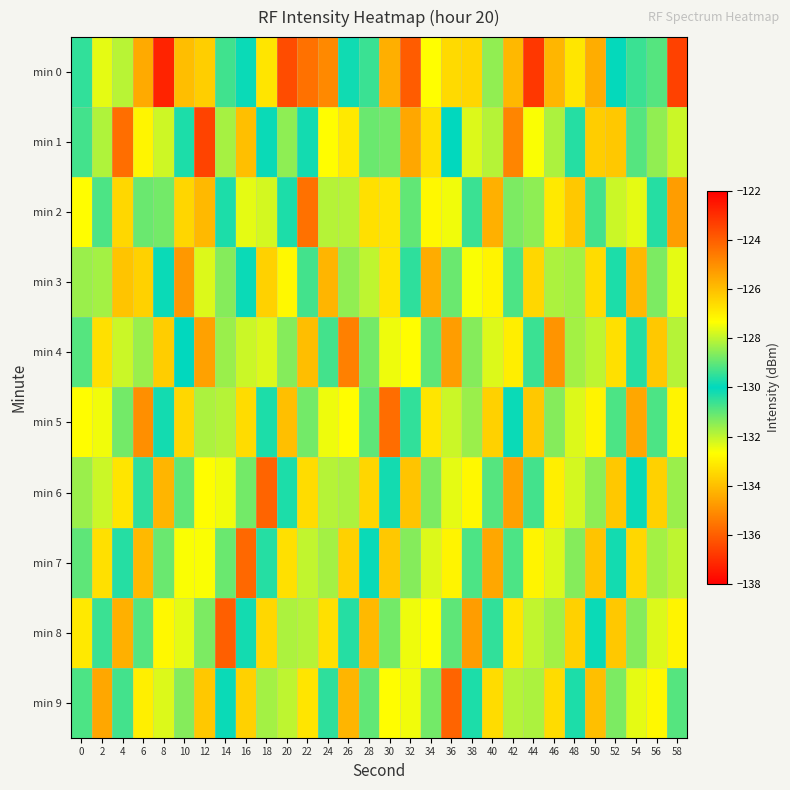

At 56, list the series in order from smallest to largest.

min 4, min 6, min 8, min 2, min 5, min 0, min 3, min 1, min 7, min 9